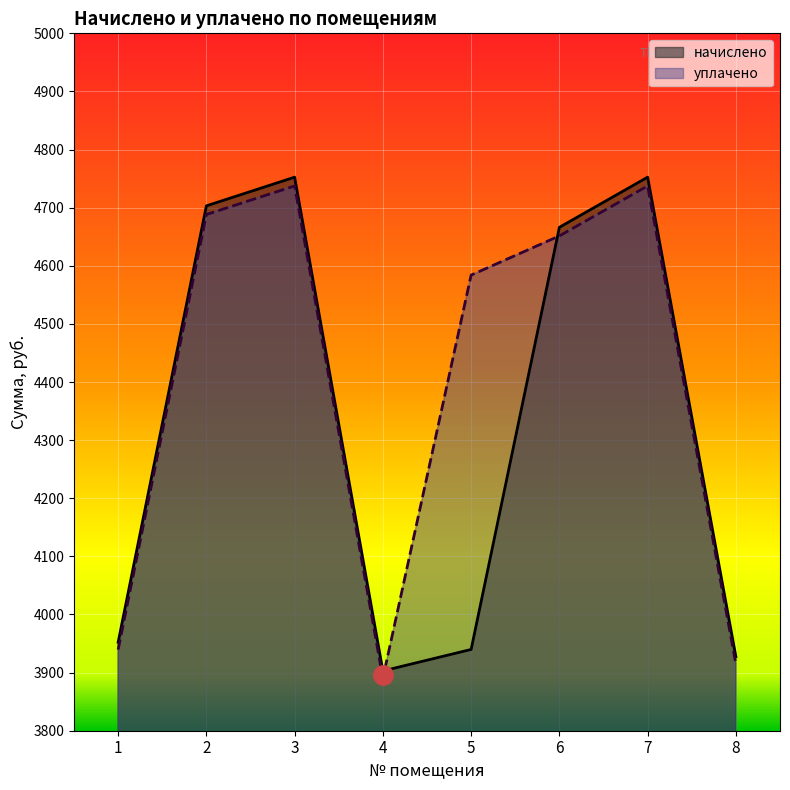

Where is the first local minimum for уплачено?

4